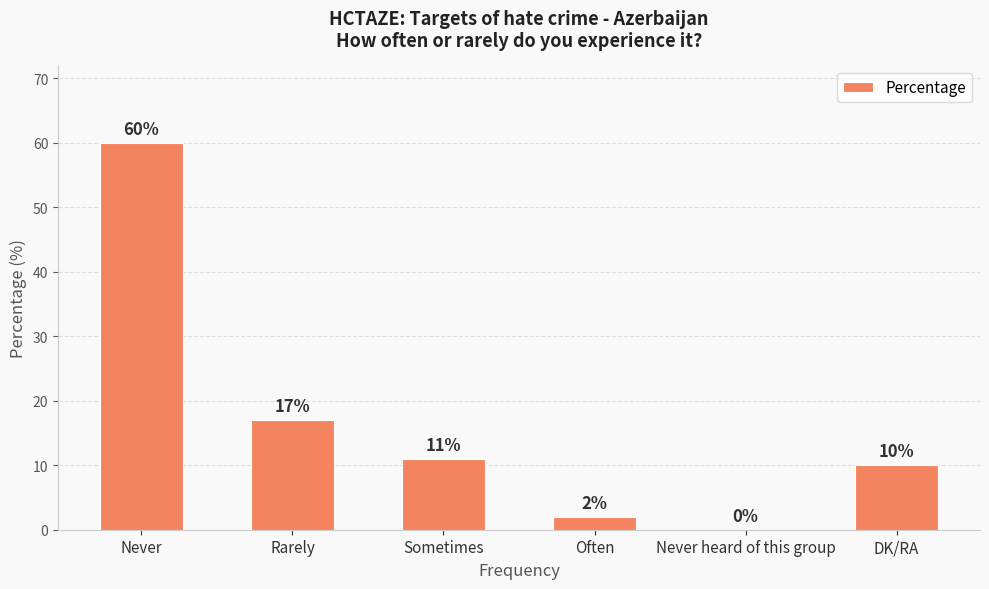

What is the sum of all values?

100